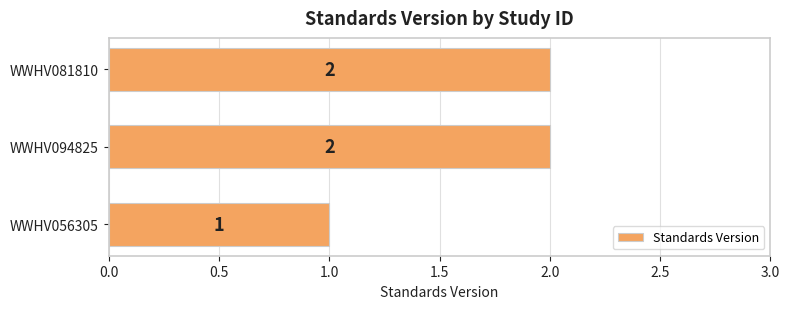

The value at WWHV056305 is 2. True or false?

False